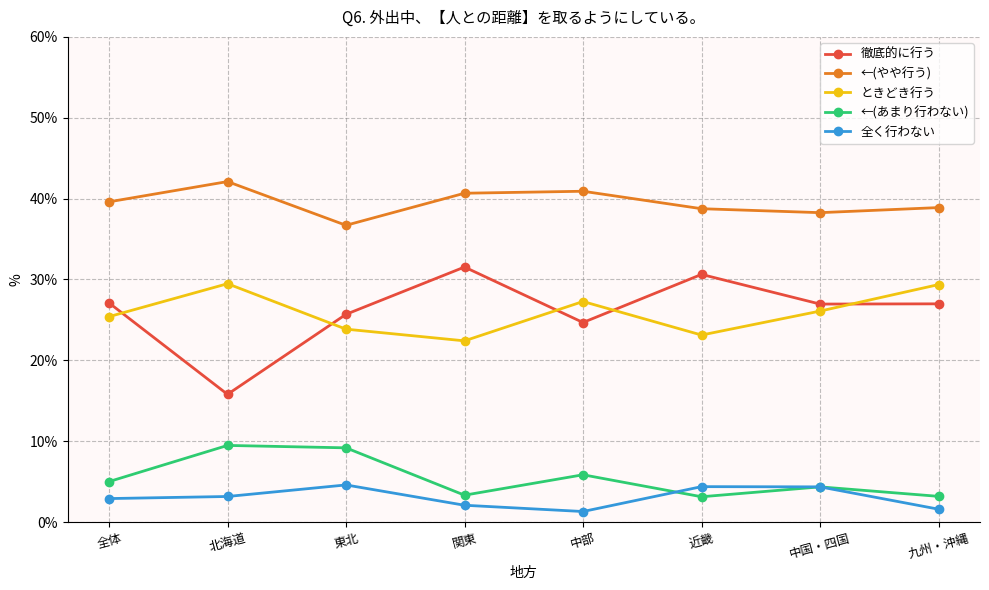

What is the difference between the second highest and second lowest values in the ときどき行う series?

6.2